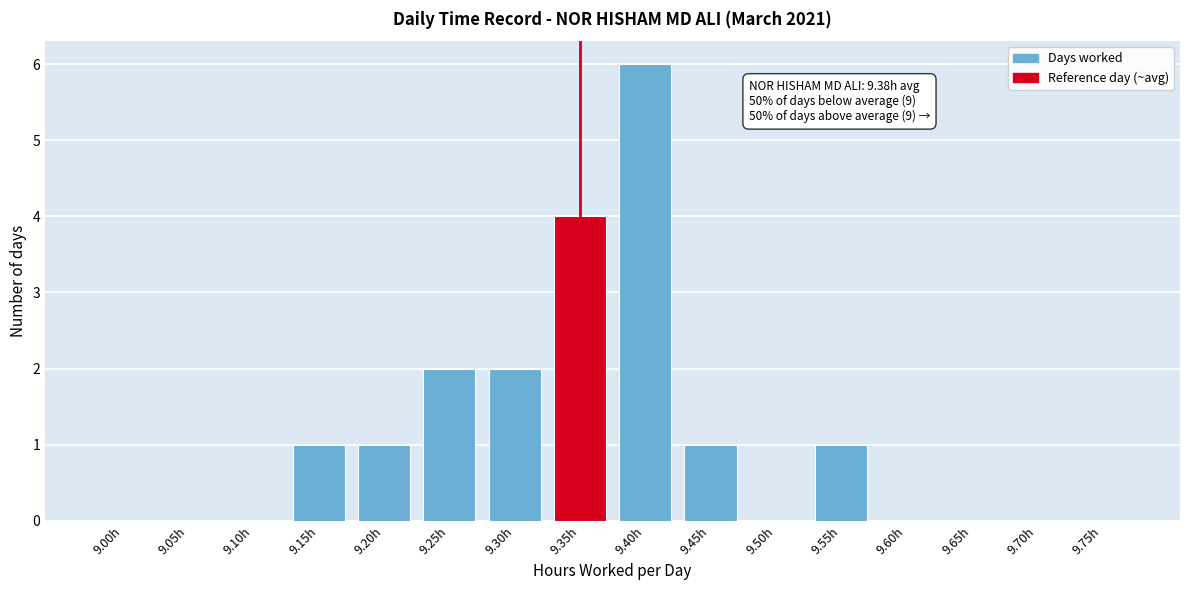

Reading left to right, extract all data points from this chart.

9.00h=0	9.05h=0	9.10h=0	9.15h=1	9.20h=1	9.25h=2	9.30h=2	9.35h=4	9.40h=6	9.45h=1	9.50h=0	9.55h=1	9.60h=0	9.65h=0	9.70h=0	9.75h=0